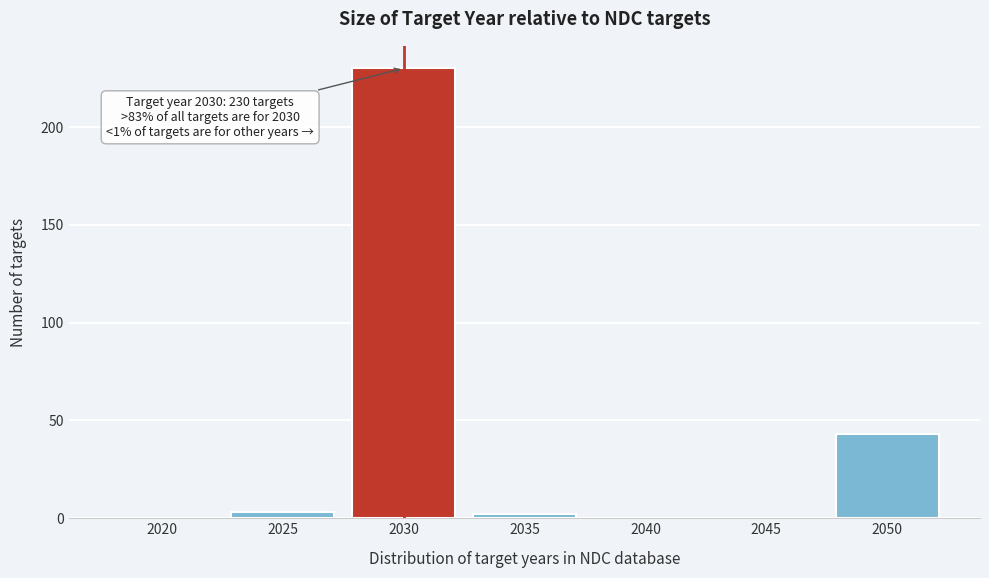

Reading right to left, extract all data points from this chart.

2050=43	2045=0	2040=0	2035=2	2030=230	2025=3	2020=0